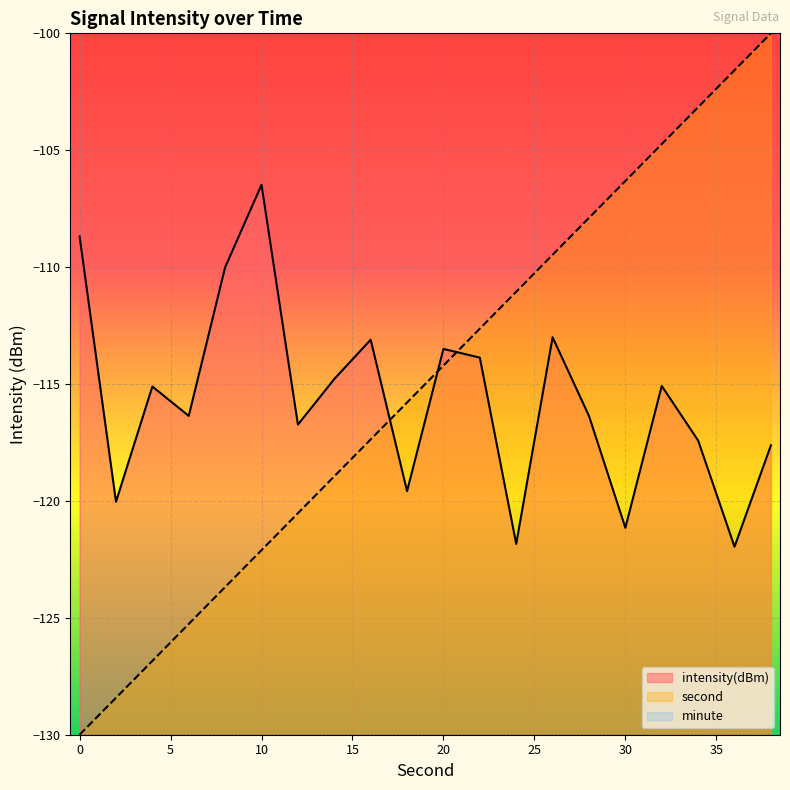

How many lines are shown in the chart?

3